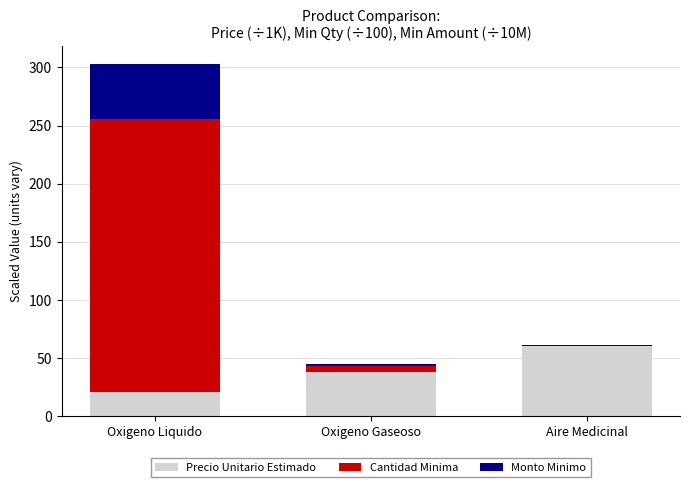

What is the total value across all series at Aire Medicinal?

60.8